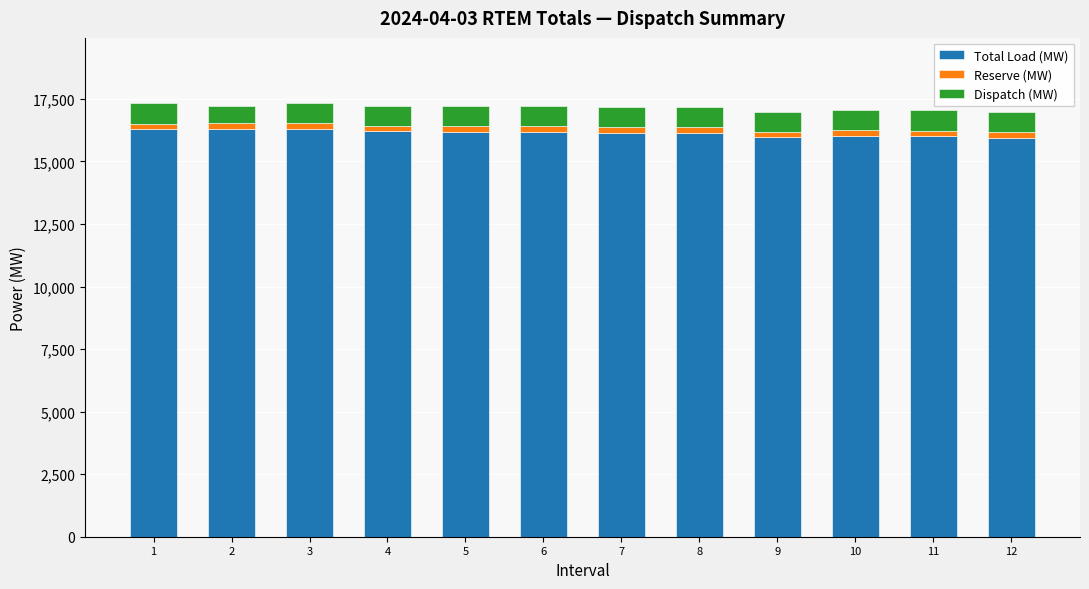

What is the maximum value for Total Load (MW)?

16306.1